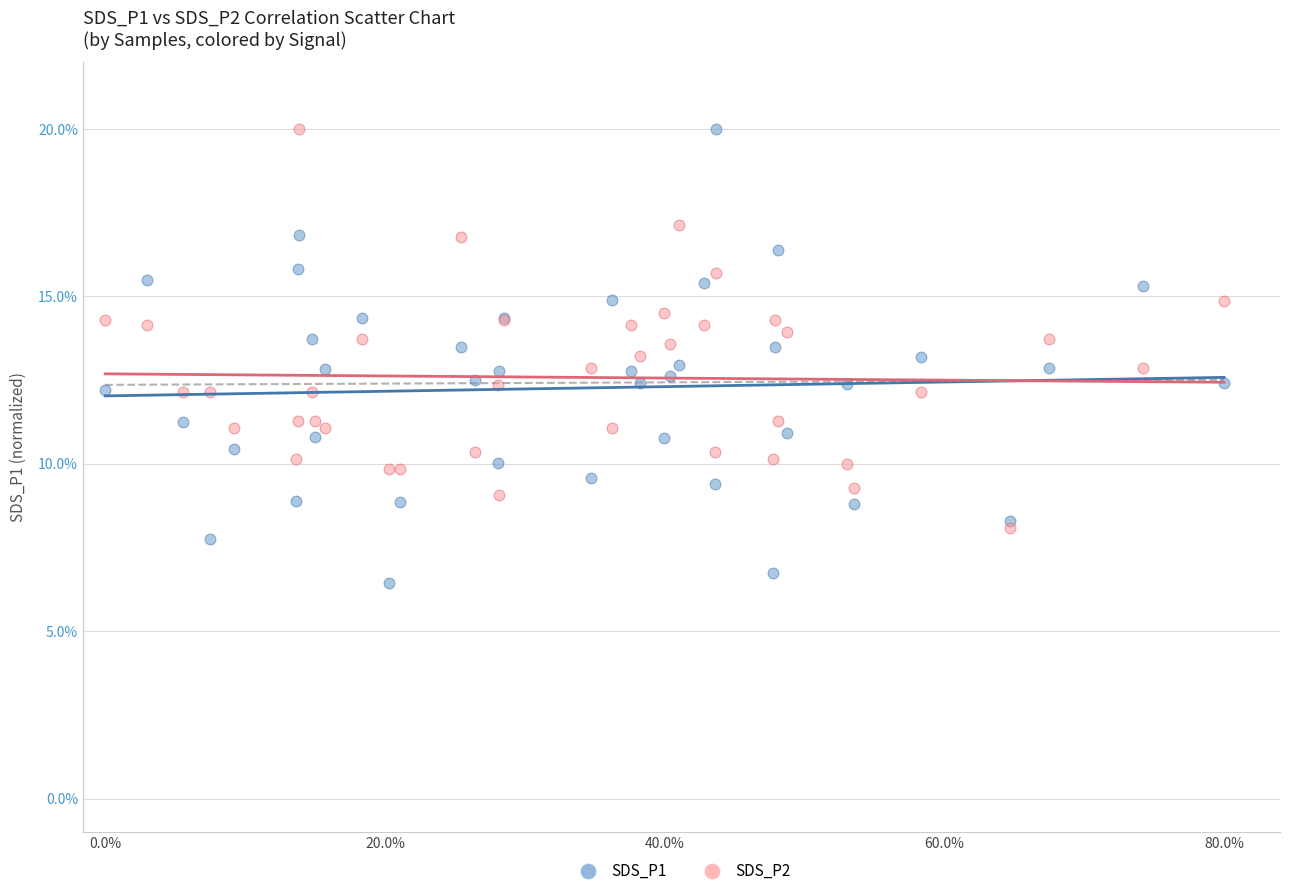

Which series contains the lowest Y value?

SDS_P1